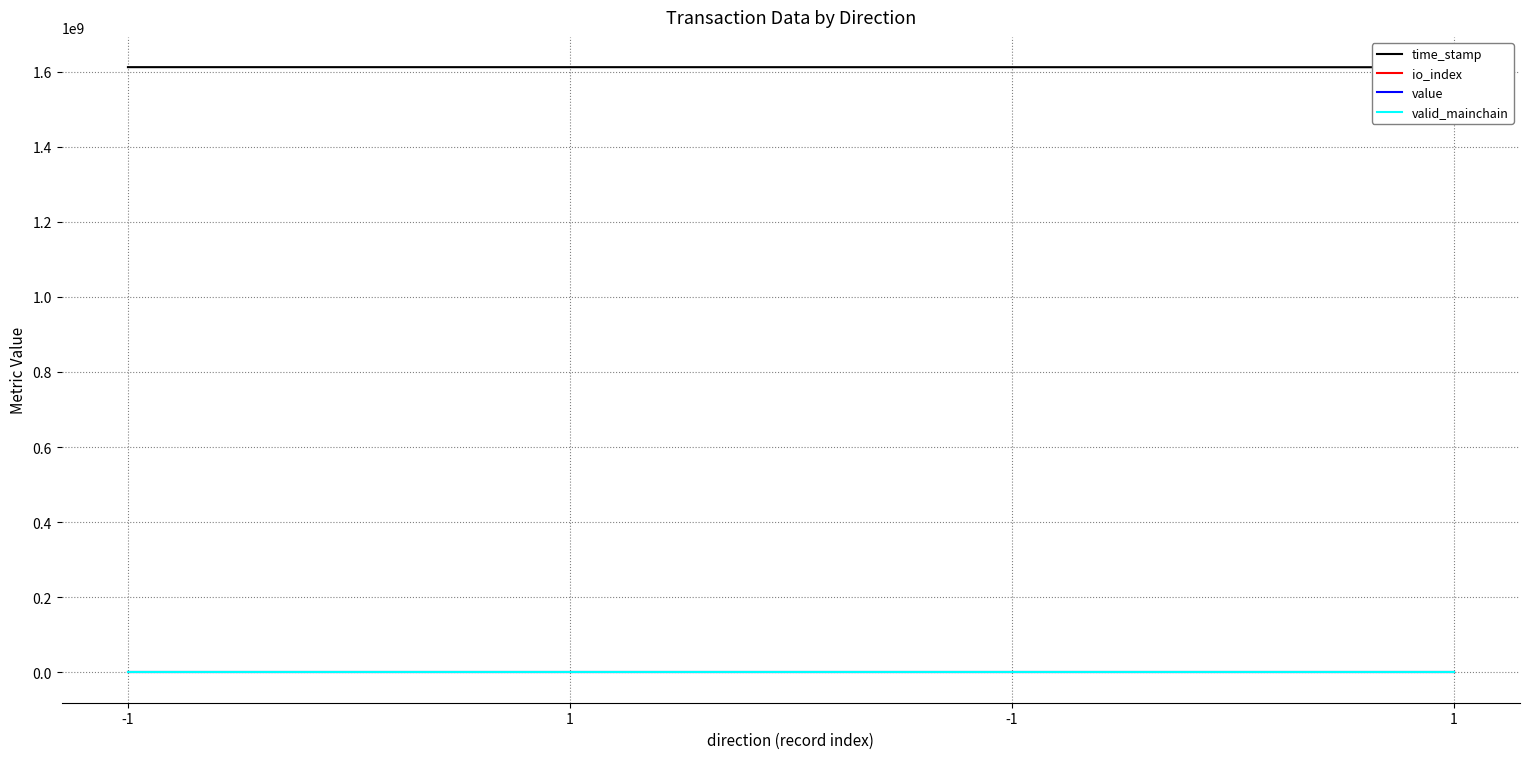

True or false: valid_mainchain and time_stamp cross at least once.

False